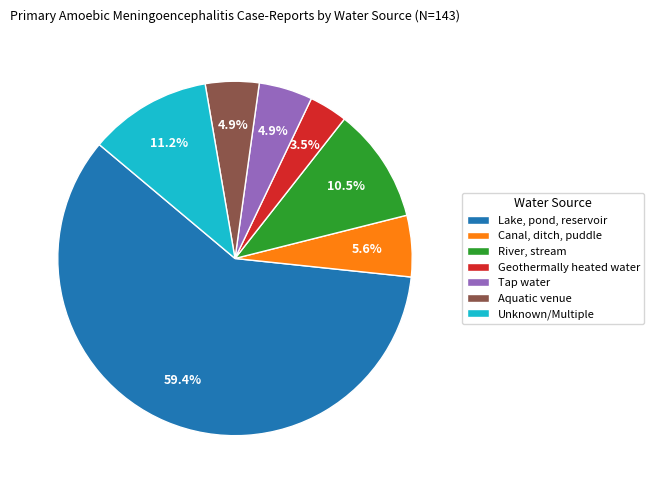

To the nearest percent, what percentage of the pie is Aquatic venue?

5%